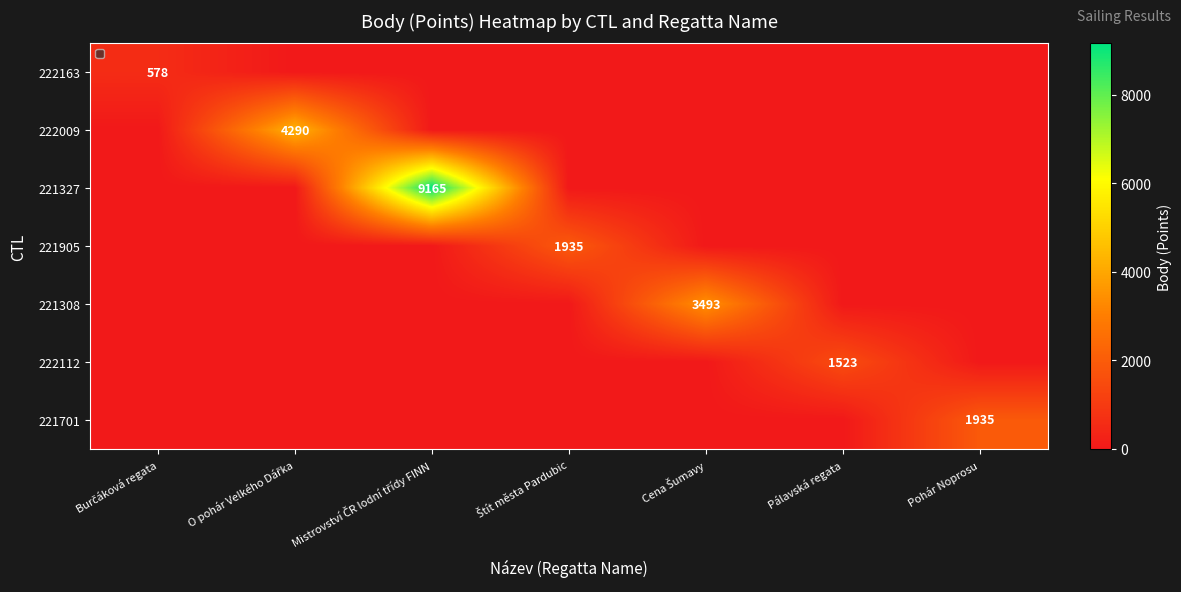

Rank the categories by 222163 value from highest to lowest.

Burčáková regata, O pohár Velkého Dářka, Mistrovství ČR lodní třídy FINN, Štít města Pardubic, Cena Šumavy, Pálavská regata, Pohár Noprosu